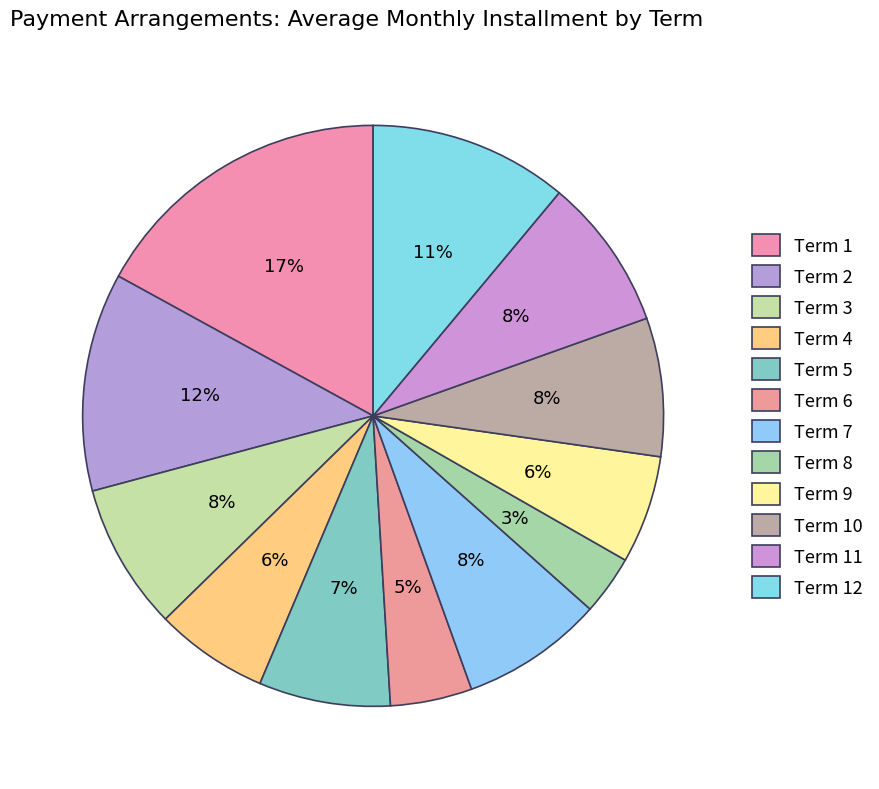

How many segments does this pie chart have?

12